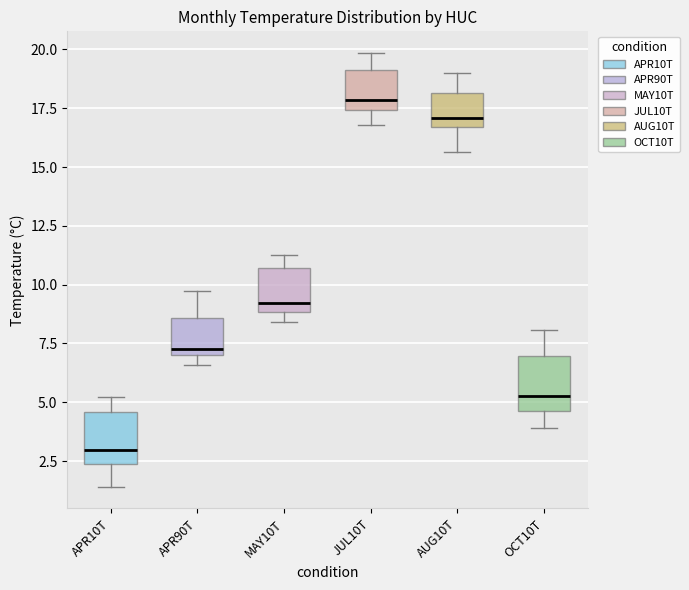

Which box's median line is the lowest?

APR10T